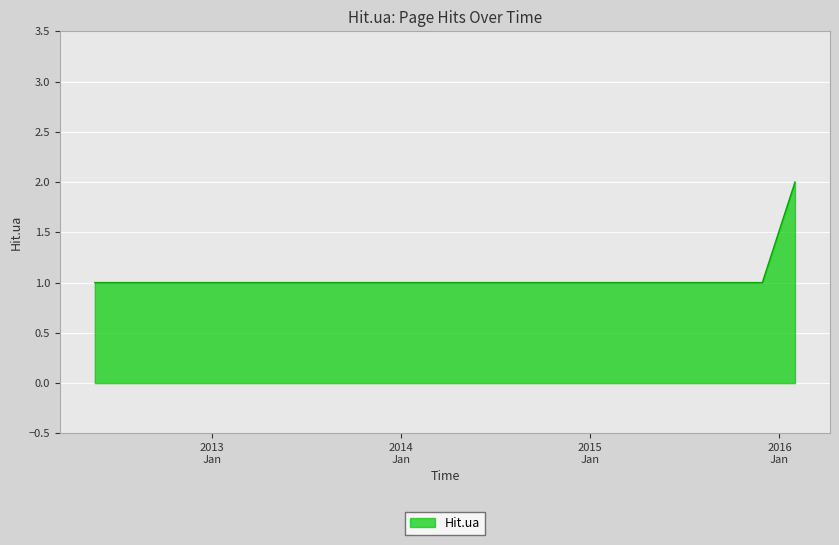

What is the sum of all values?

8